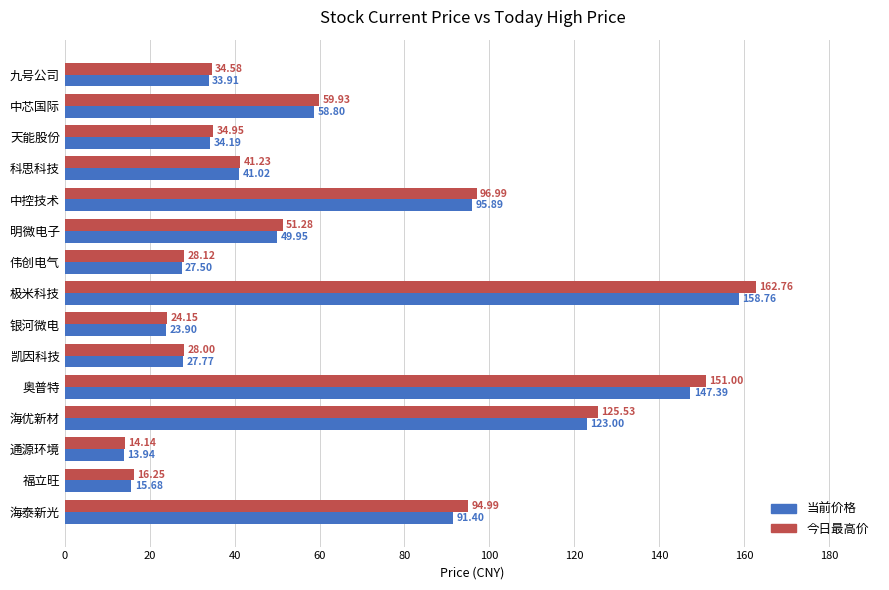

Which series has the largest range (max minus min)?

今日最高价